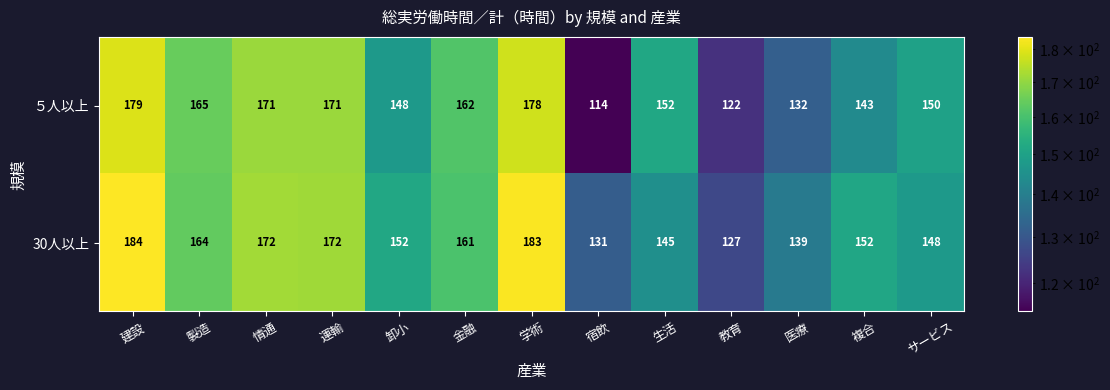

How many data points does each series have?

13